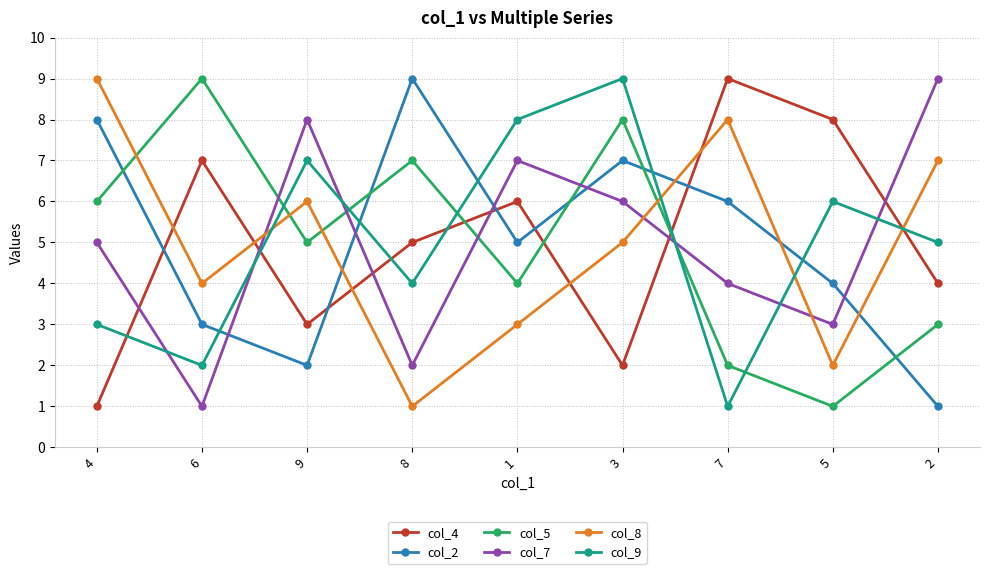

Rank the series at 9 from highest to lowest value.

col_7, col_9, col_8, col_5, col_4, col_2